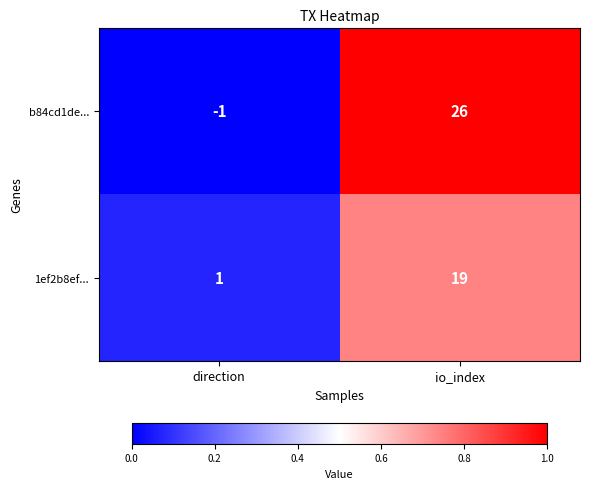

At direction, list the series in order from smallest to largest.

b84cd1de..., 1ef2b8ef...